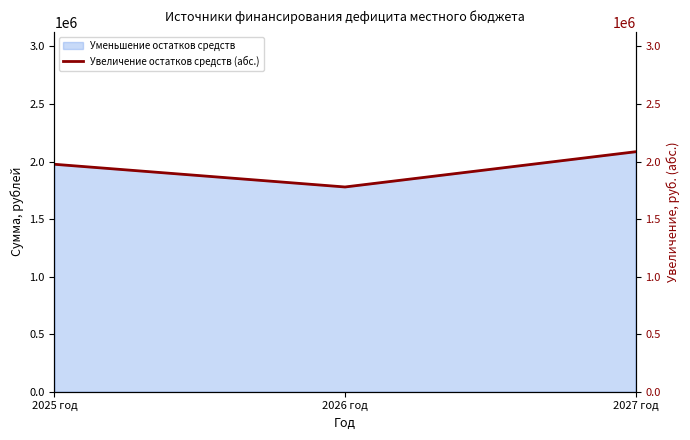

What is the difference between the maximum and minimum values?

306109.6